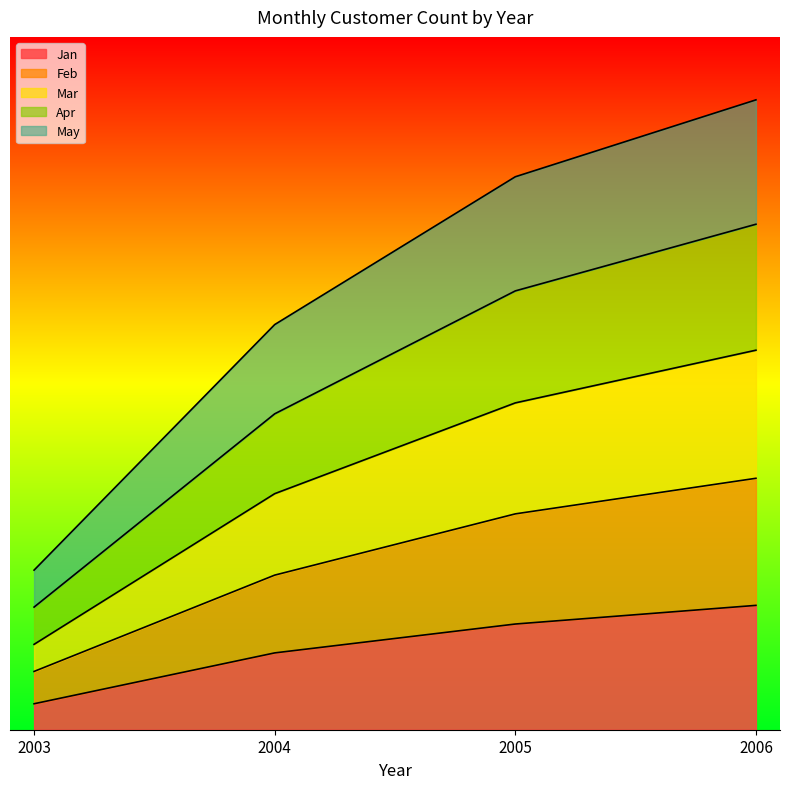

Rank the categories by May value from lowest to highest.

2003, 2004, 2005, 2006